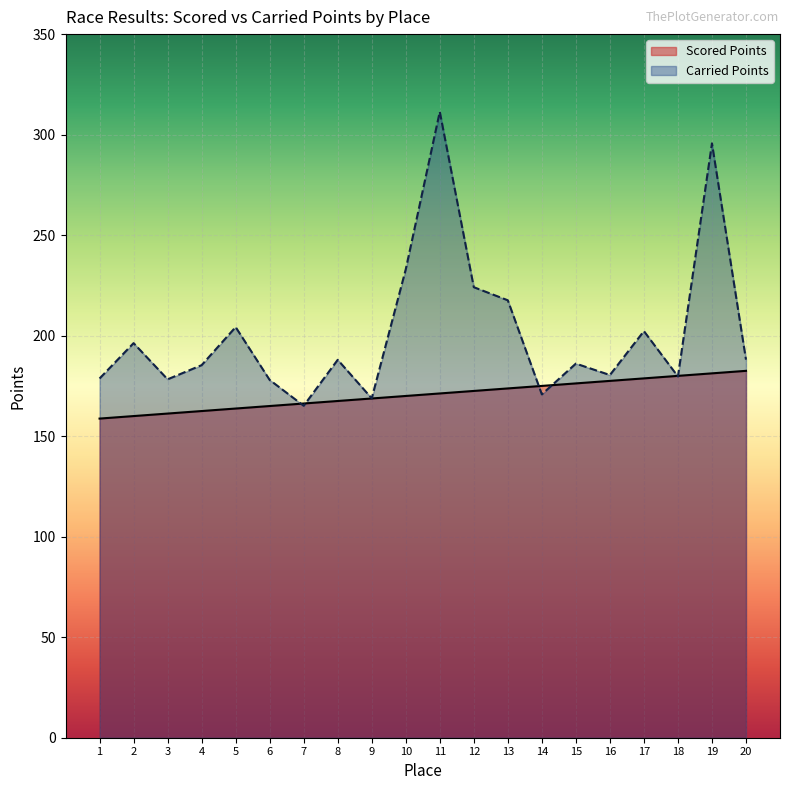

Rank the series by their maximum value, from highest to lowest.

Carried Points, Scored Points